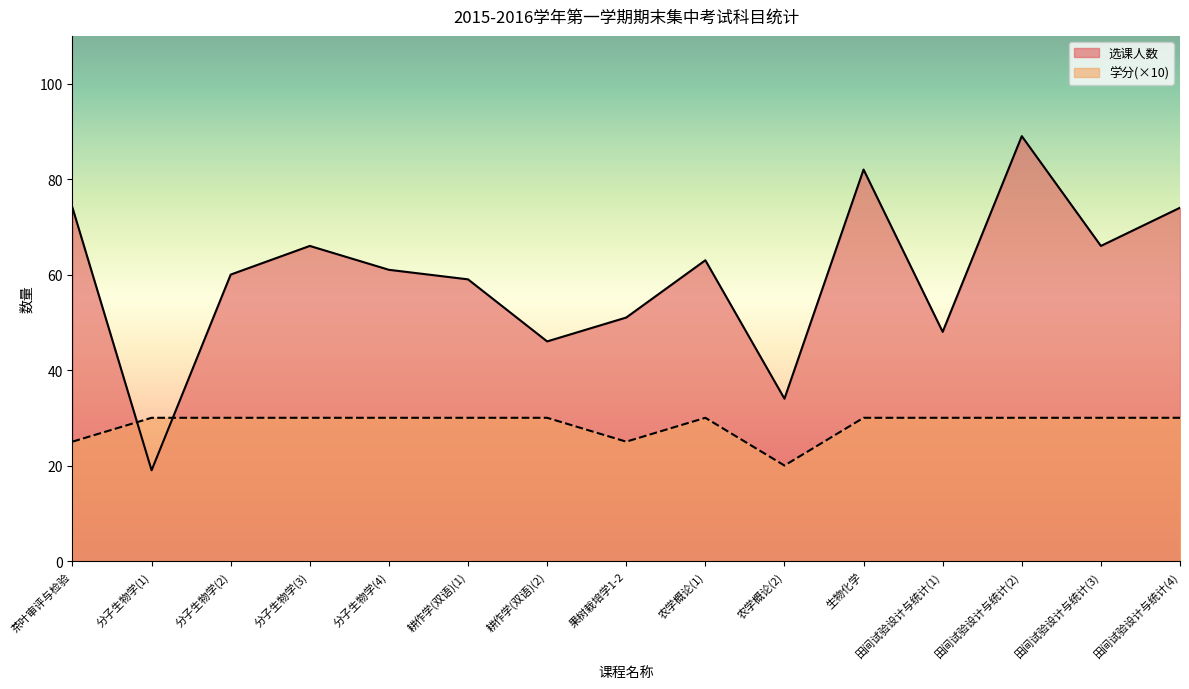

What is the value of the 选课人数 point at the 11th from the left?

82